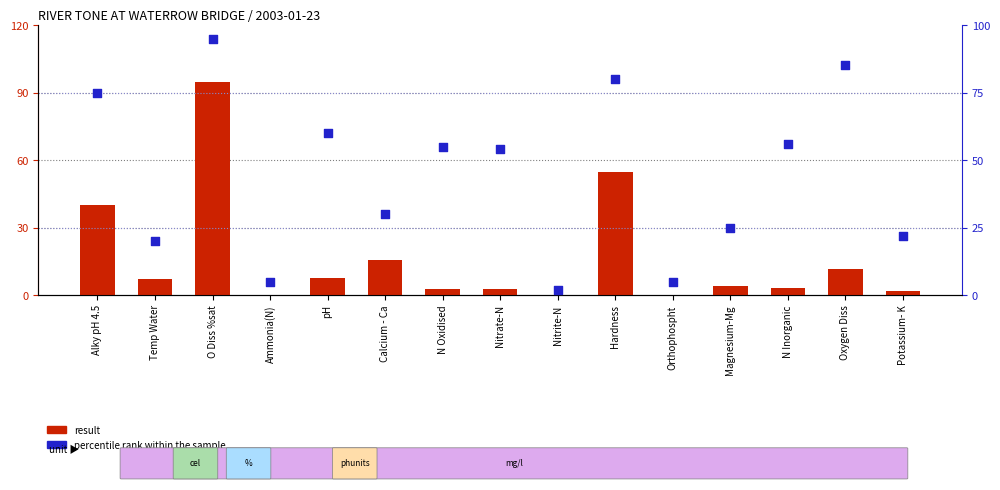

Which series has the largest Y range (max minus min)?

result